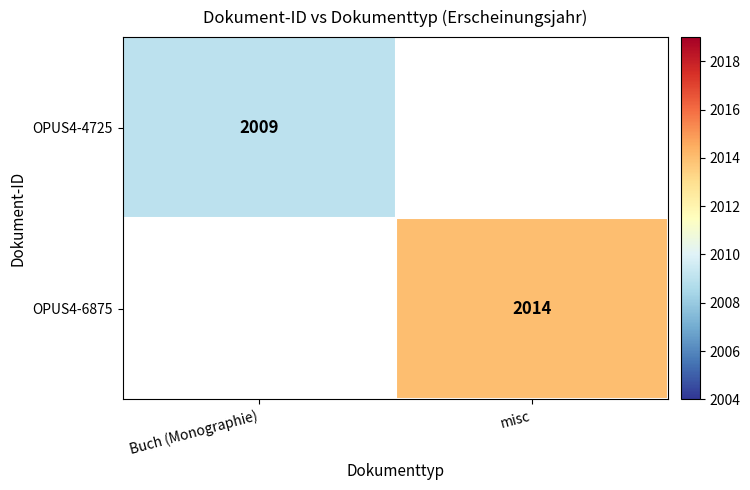

How many series are shown in this chart?

2